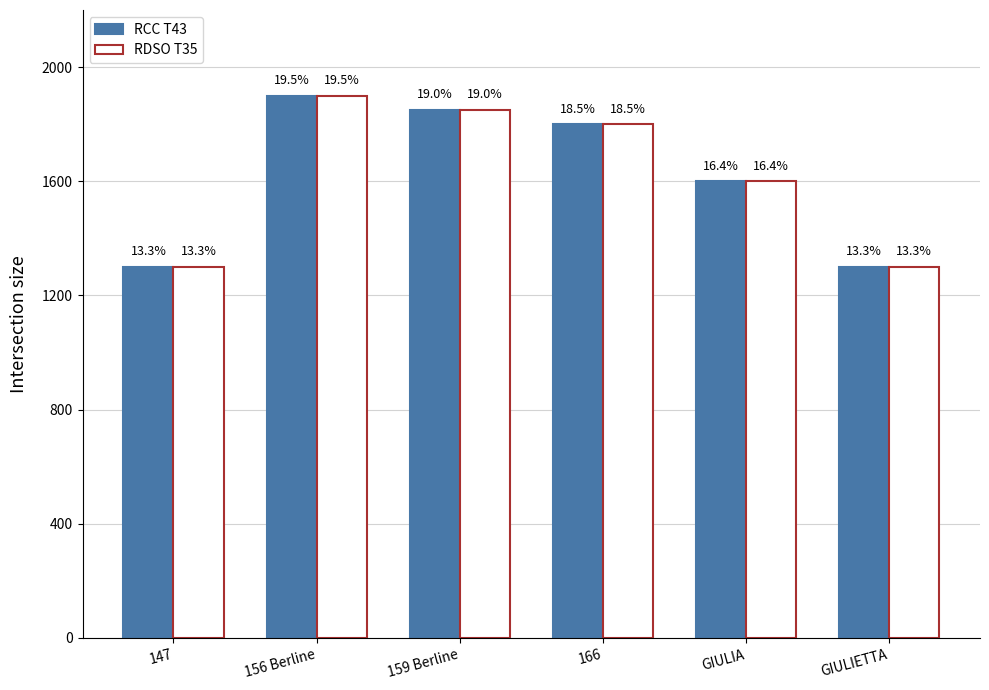

At which category does the chart reach its minimum across all series?

147